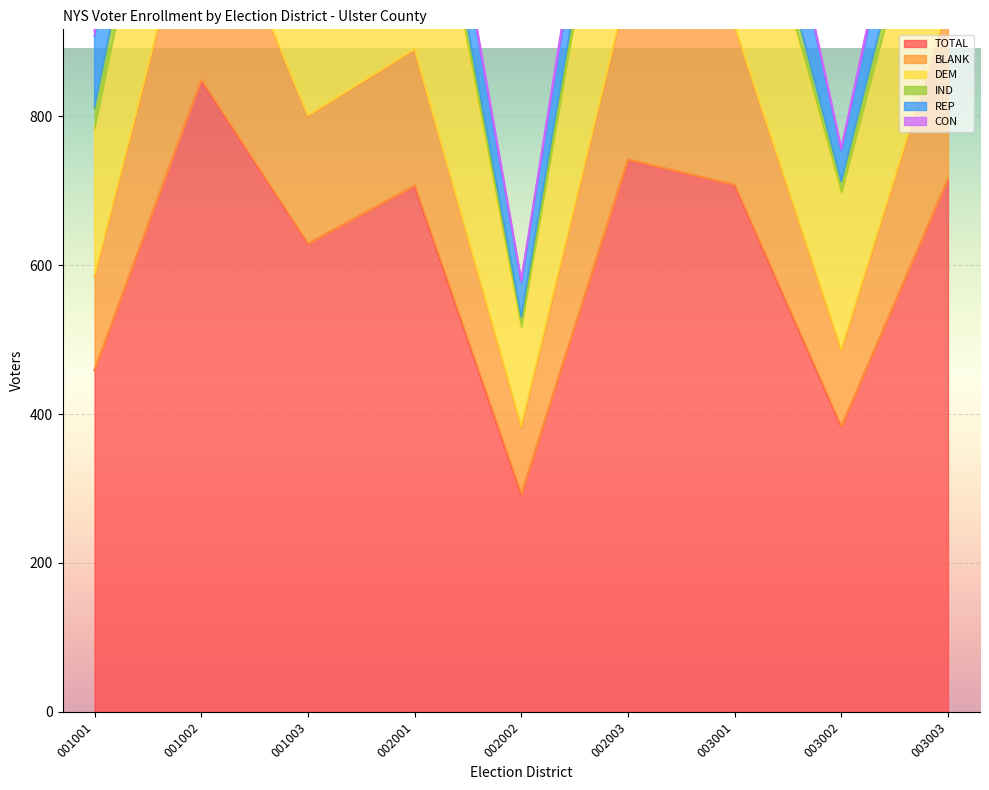

At which category is the sum across all series the highest?

001002